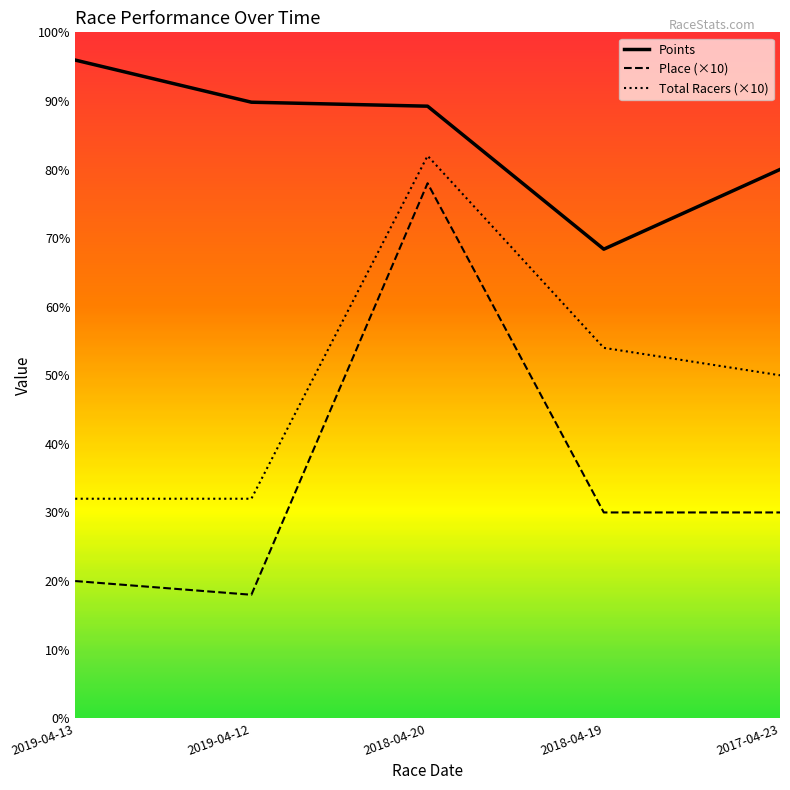

At which category is the sum across all series the highest?

2018-04-20